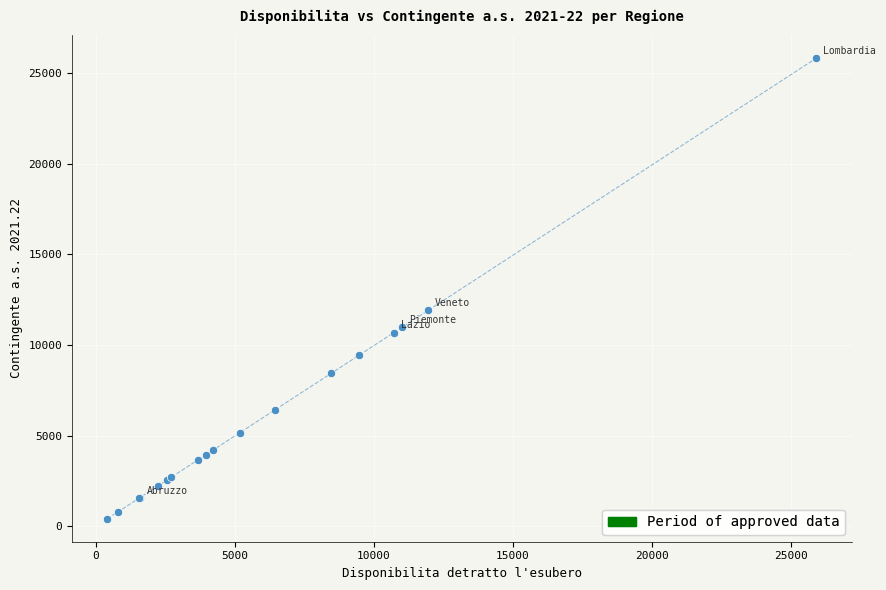

What Y value in the scatter plot is closest to 13119?

11912